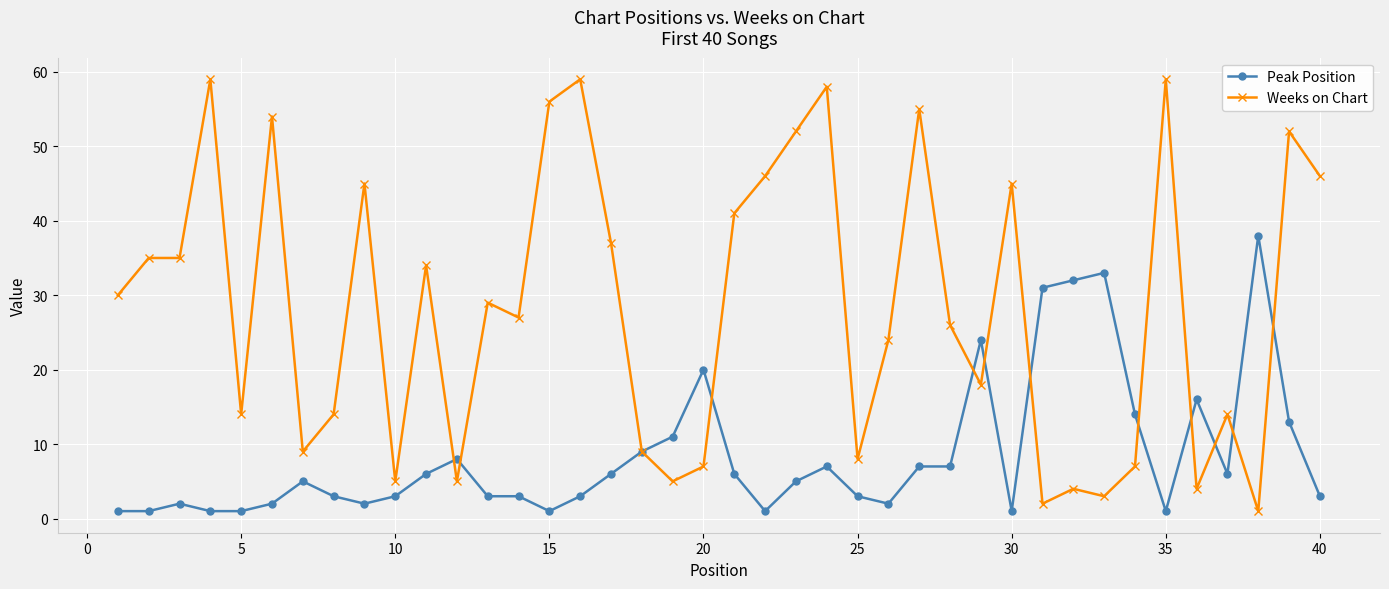

How many categories are shown in the chart?

40